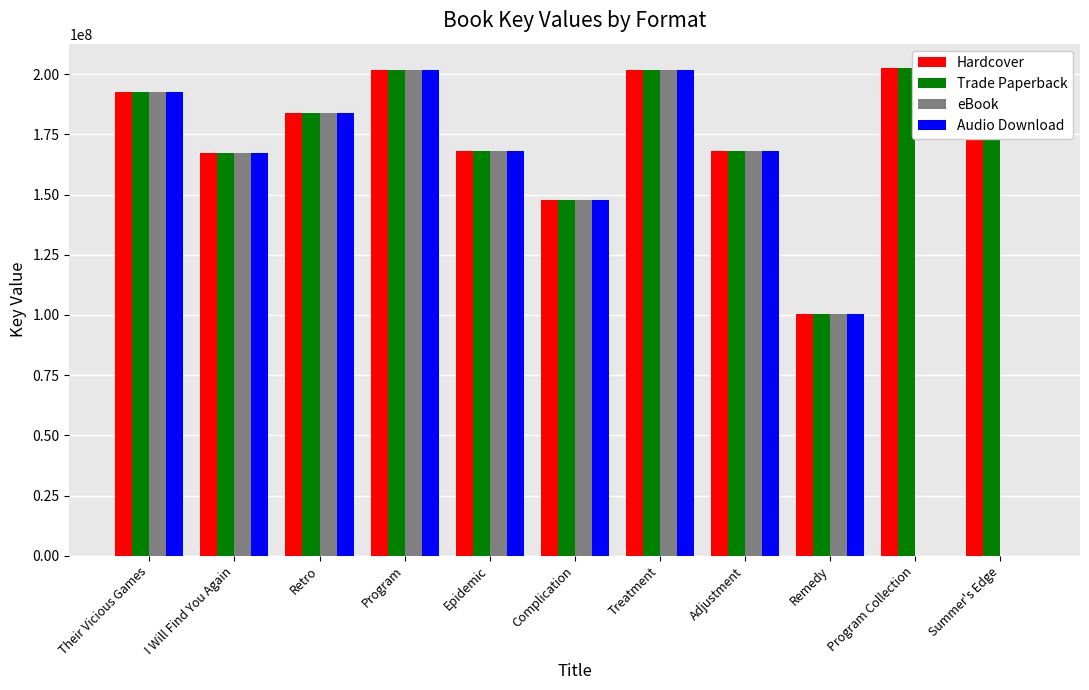

What is the sum of the Hardcover values at Their Vicious Games and Retro?

376310463